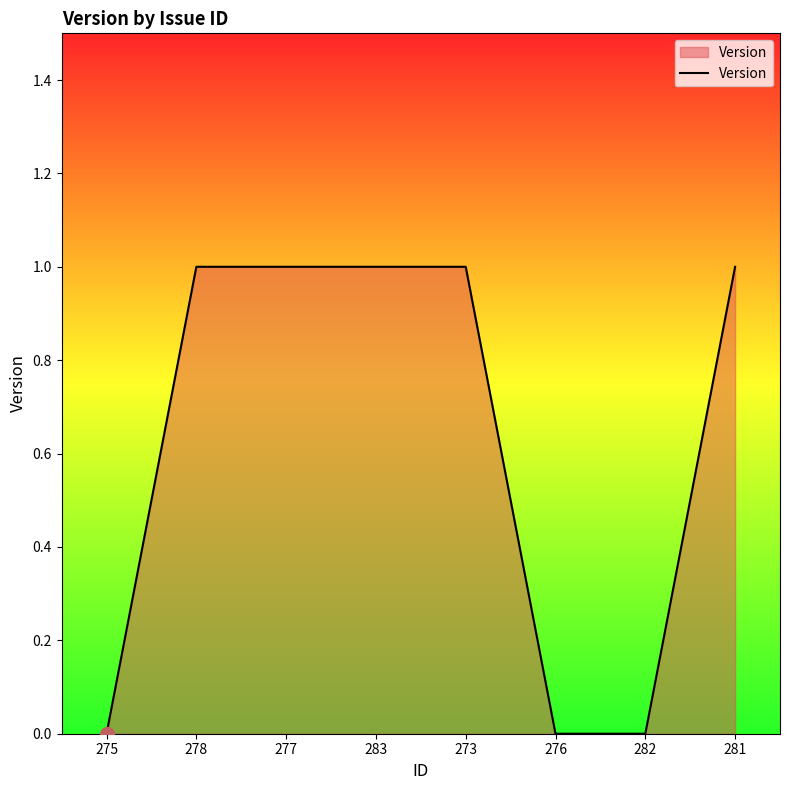

What is the sum of all values?

5